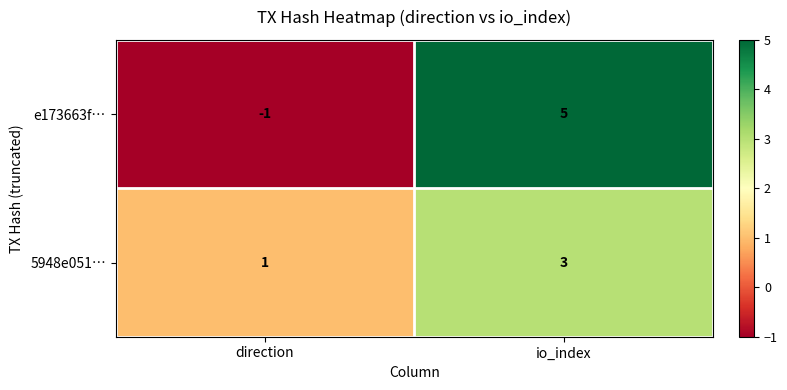

Which series has the widest spread of values?

e173663f…